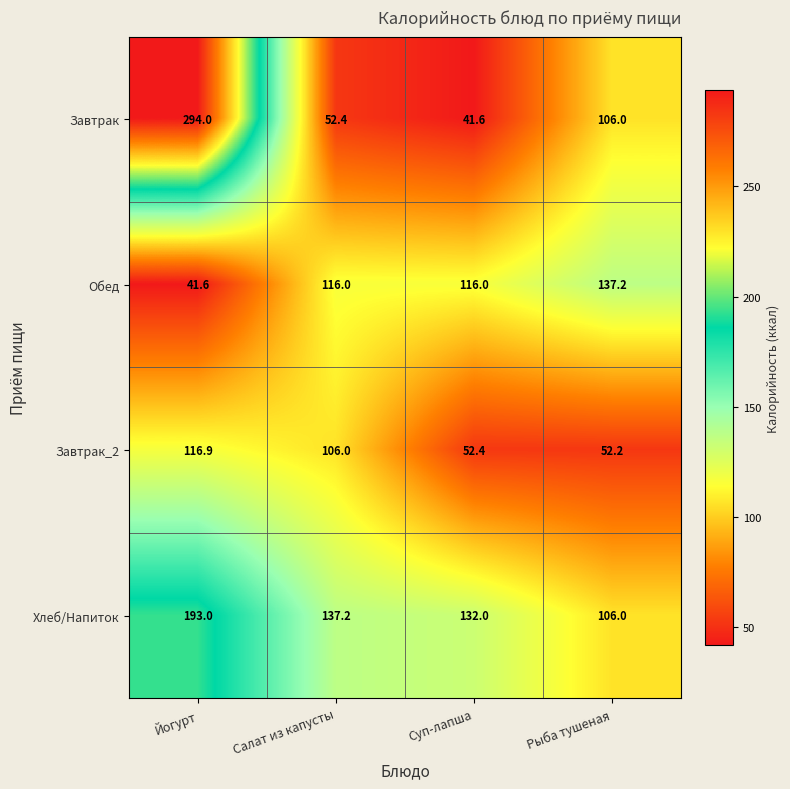

Which series has the largest total across all categories?

Хлеб/Напиток